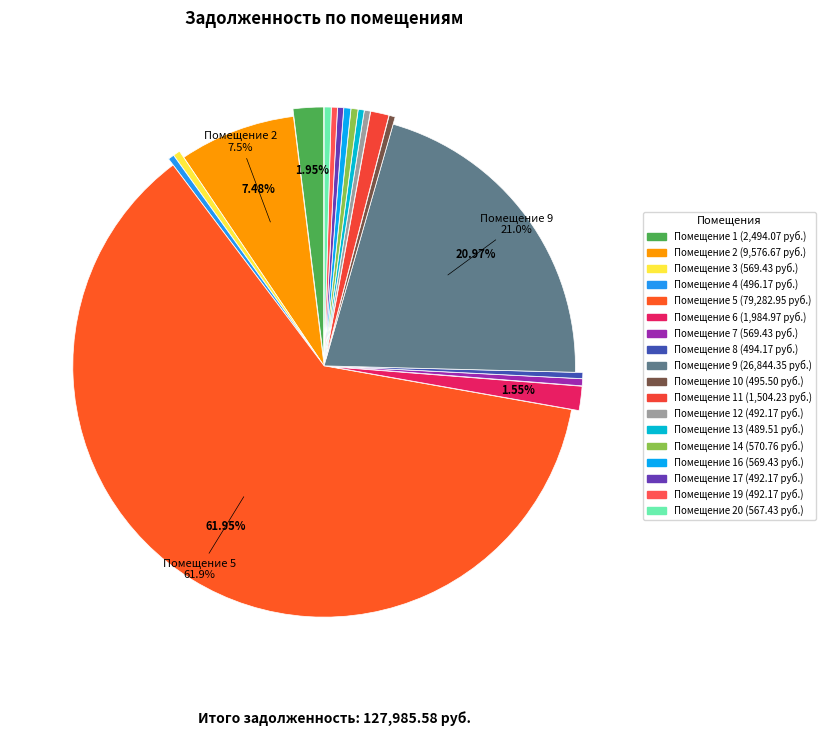

Count the number of slices in the pie.

18